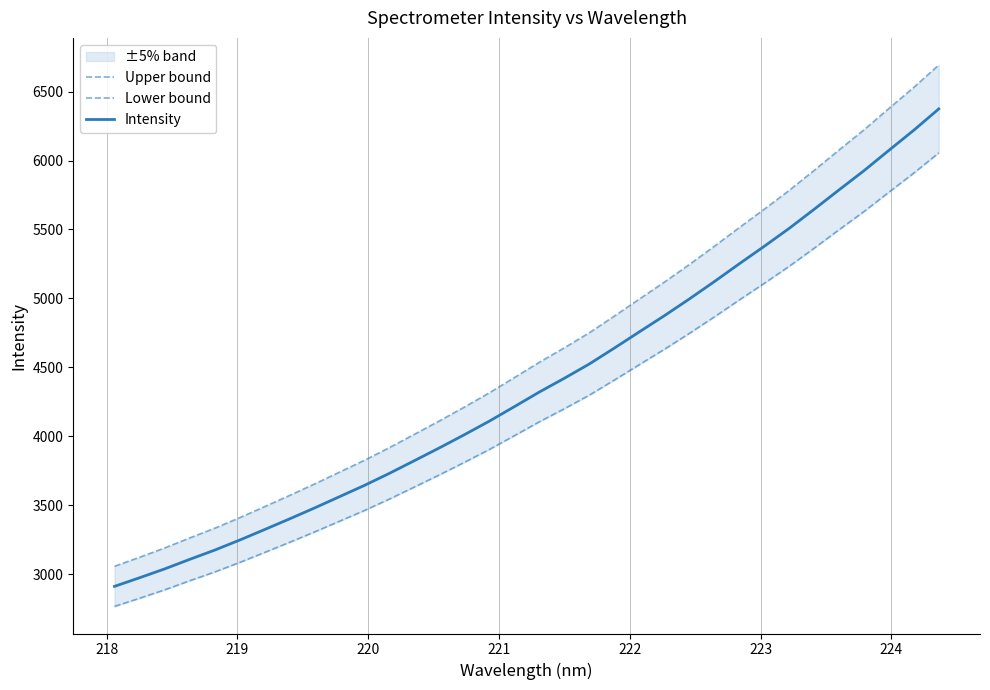

Which series has the largest total across all categories?

Upper bound